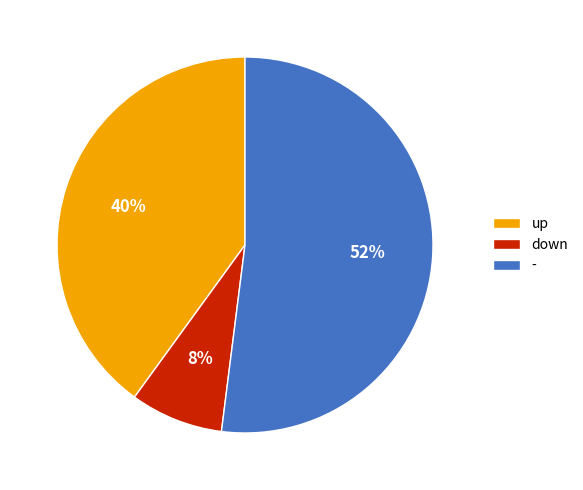

To the nearest percent, what percentage of the pie is down?

8%